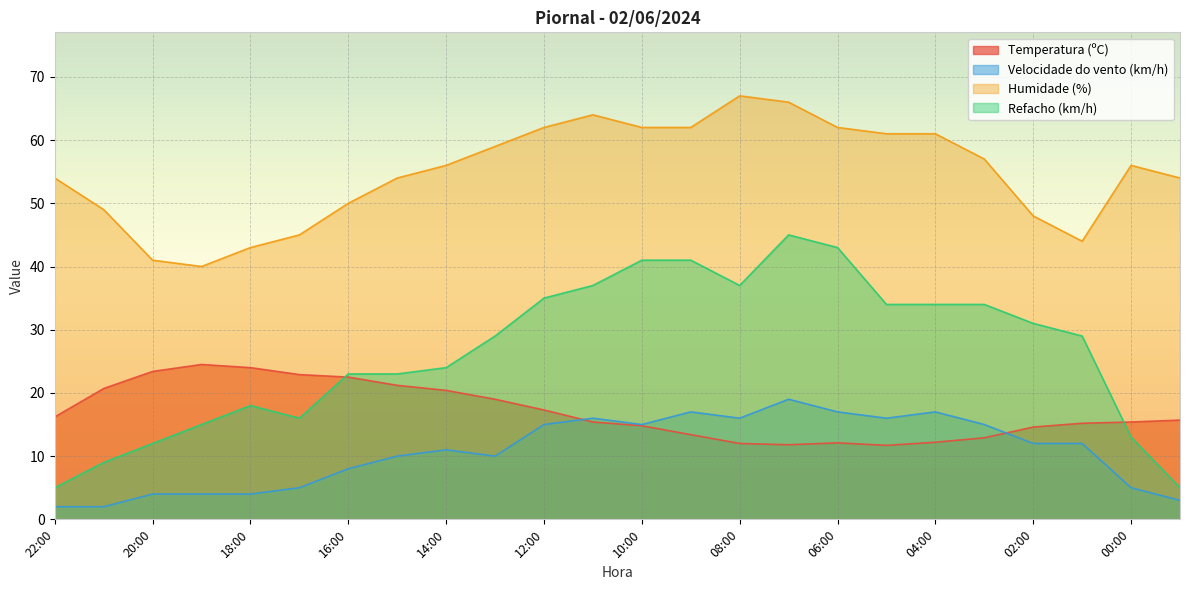

True or false: Humidade (%) has more than 2 points higher than both neighbors.

True